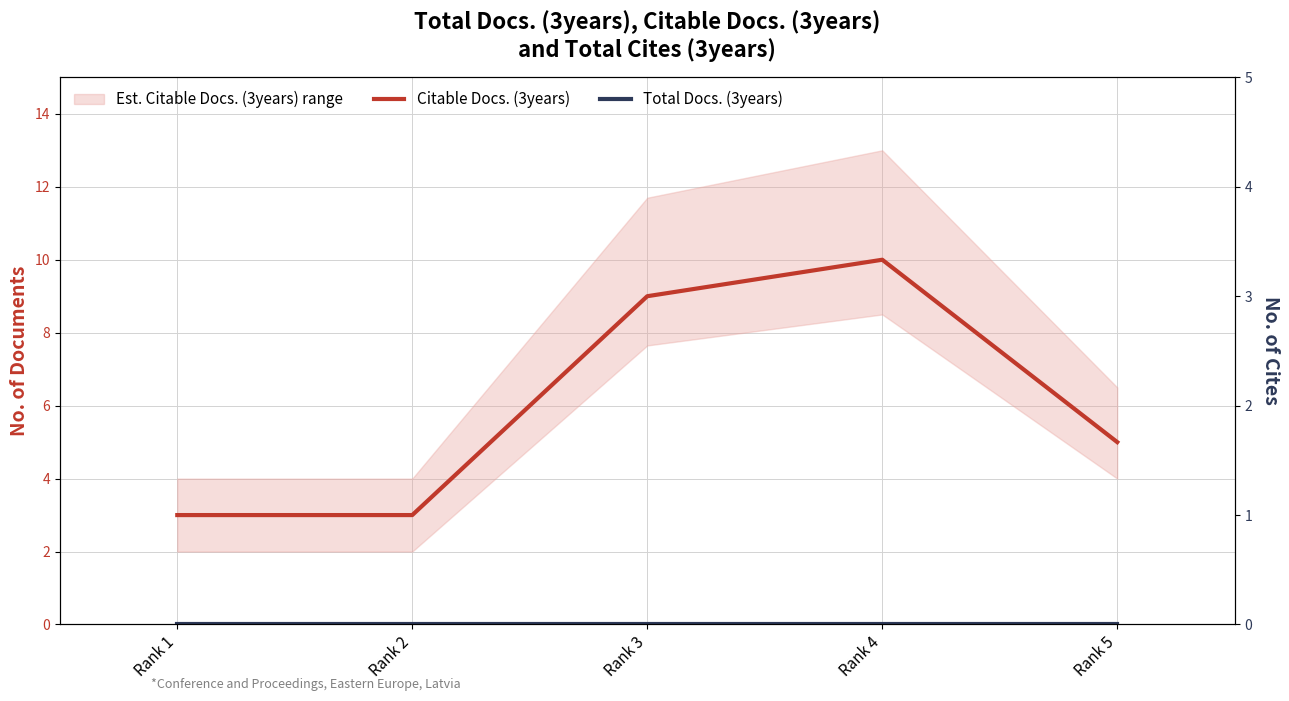

True or false: Citable Docs. (3years) and Total Docs. (3years) cross at least once.

False